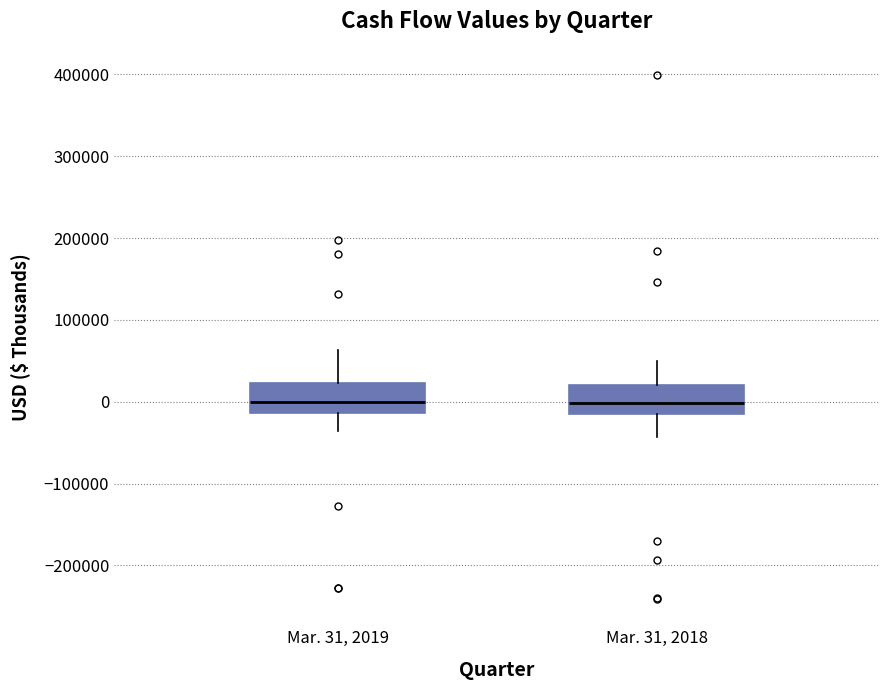

Reading left to right, read every box against the y-axis: the position of its median line, the range the box covers, and the ends of its whiskers. The values are not printed on the chart, so give them approximately, as read against the axis.

Mar. 31, 2019: median 0, box -10000 to 20000, whiskers -40000 to 60000
Mar. 31, 2018: median 0, box -10000 to 20000, whiskers -40000 to 50000